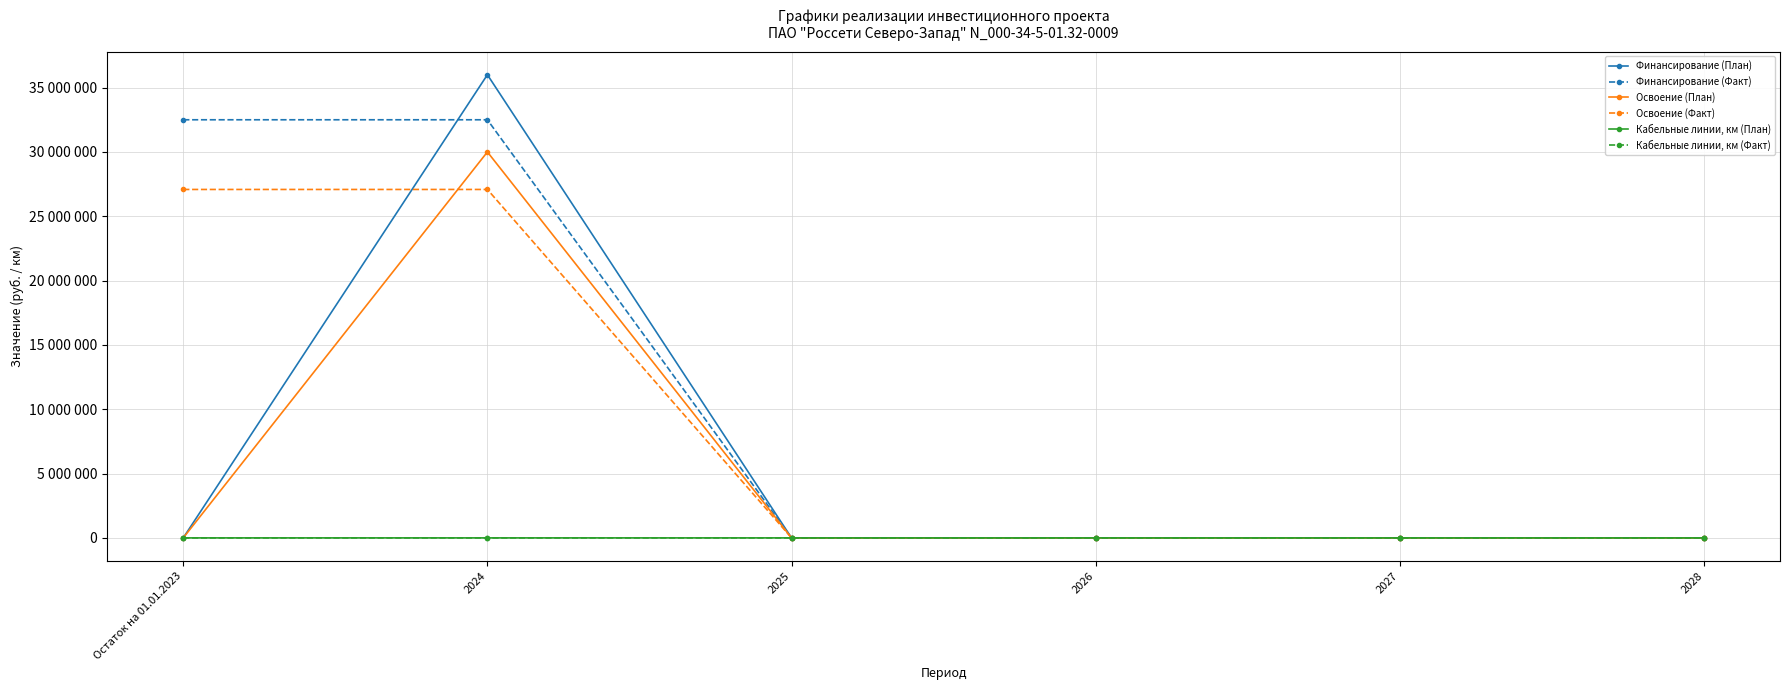

Is this an area chart (filled region under the line)?

No